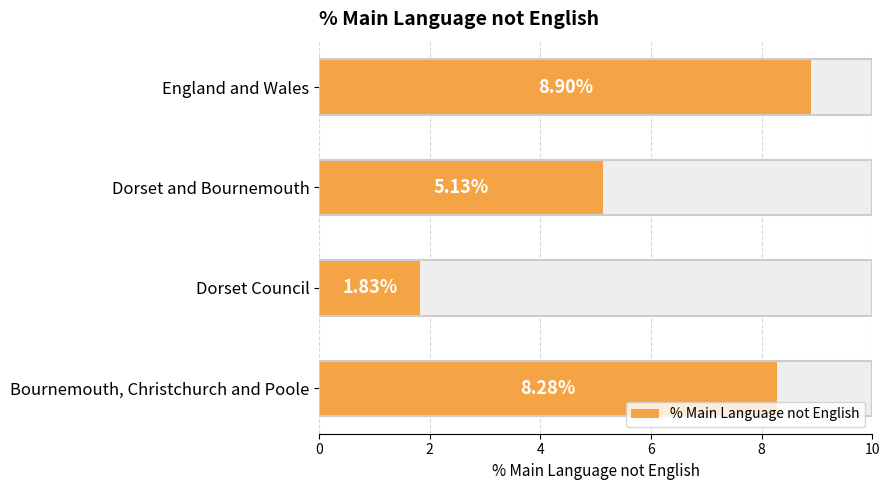

The chart shows a value of 2.7 at Dorset Council. True or false?

False